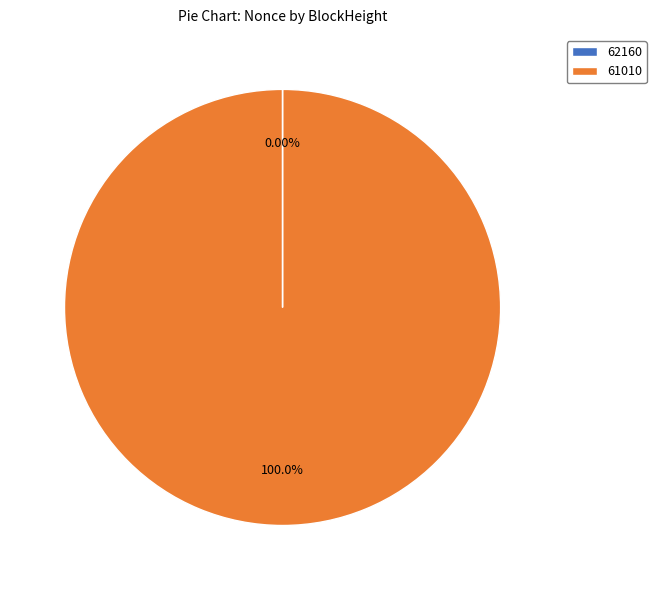

Which slice represents more than half of the pie?

61010